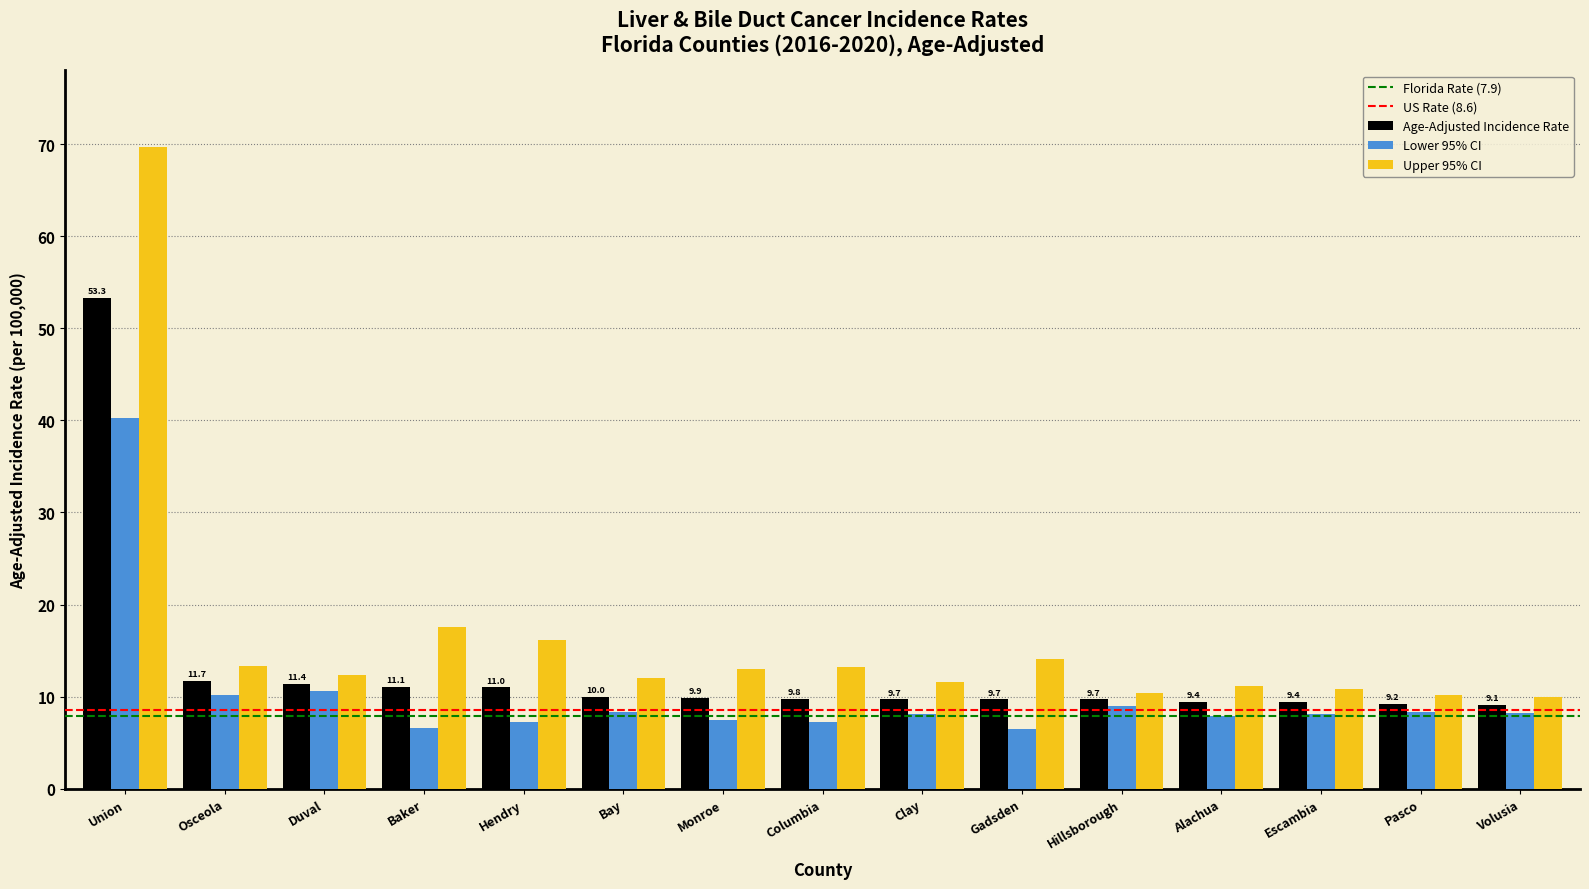

How many bars are there in total?

45